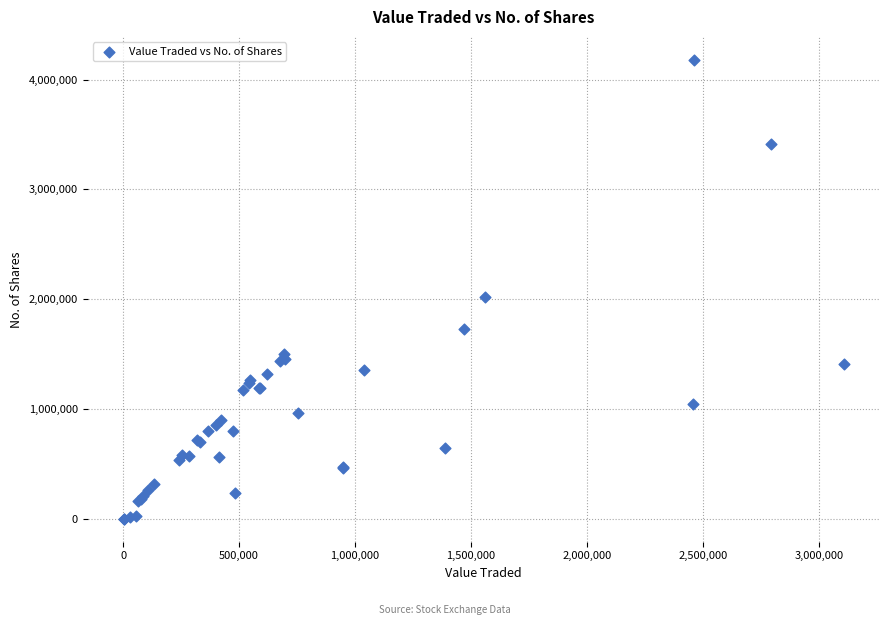

What Y value in the scatter plot is closest to 2090315?

2020820